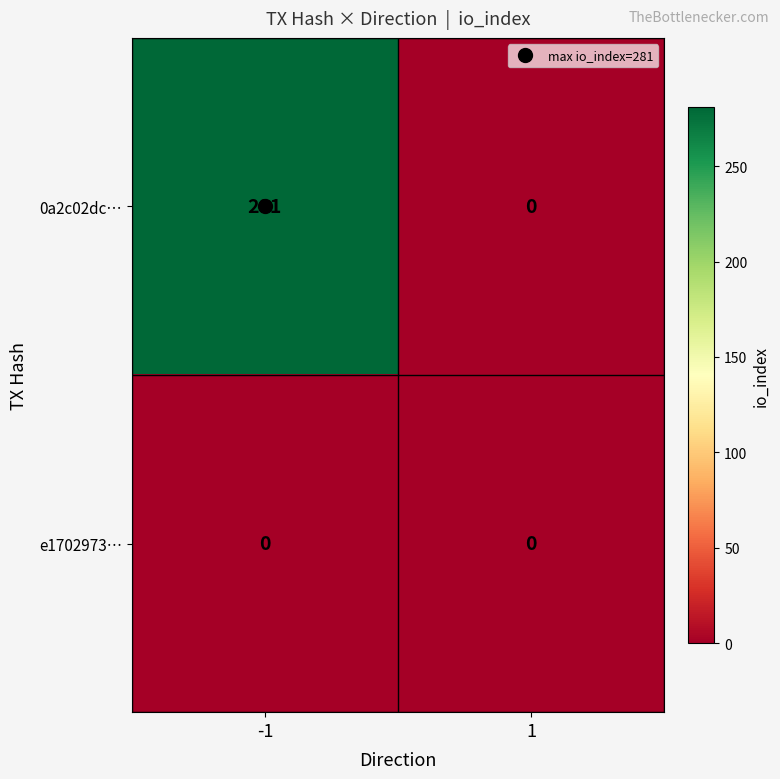

How many distinct data groups are displayed?

2